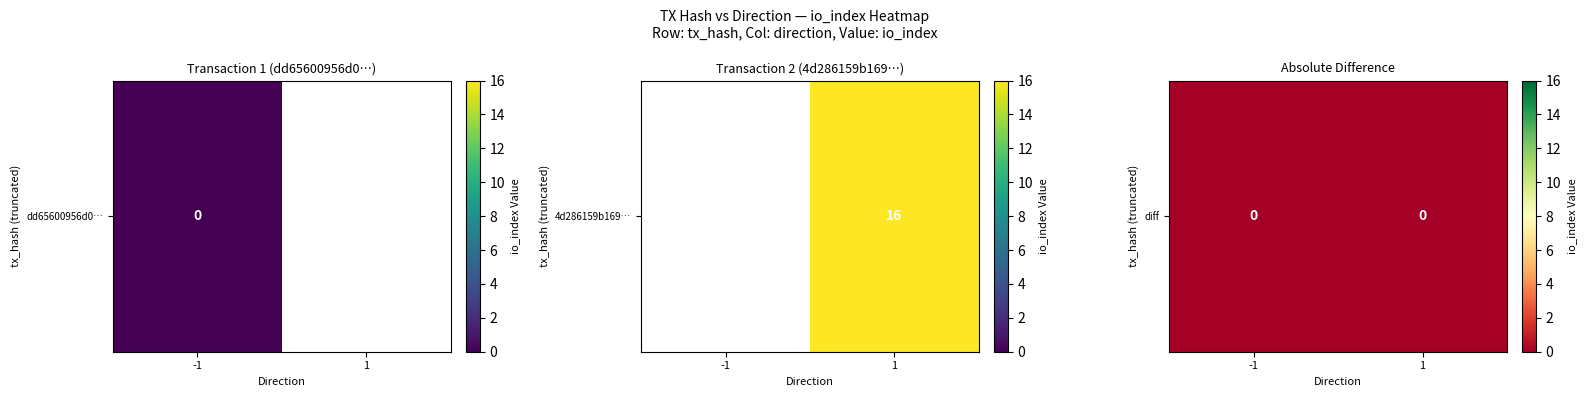

Reading left to right, extract all data points from this chart.

dd65600956d062c1bb81814d8ec9cd9233ca0a3: direction=-1	io_index=0
4d286159b16960c23abf4661824fc5a52083a65: direction=1	io_index=16